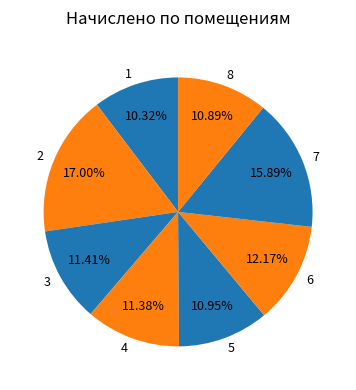

Approximately how many times larger is the value at 2 compared to 1?

1.6